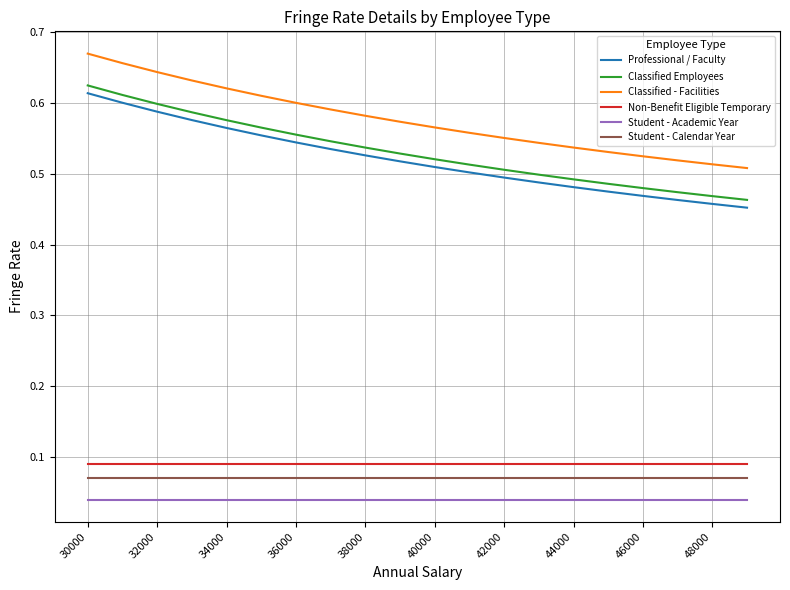

How many lines are shown in the chart?

6